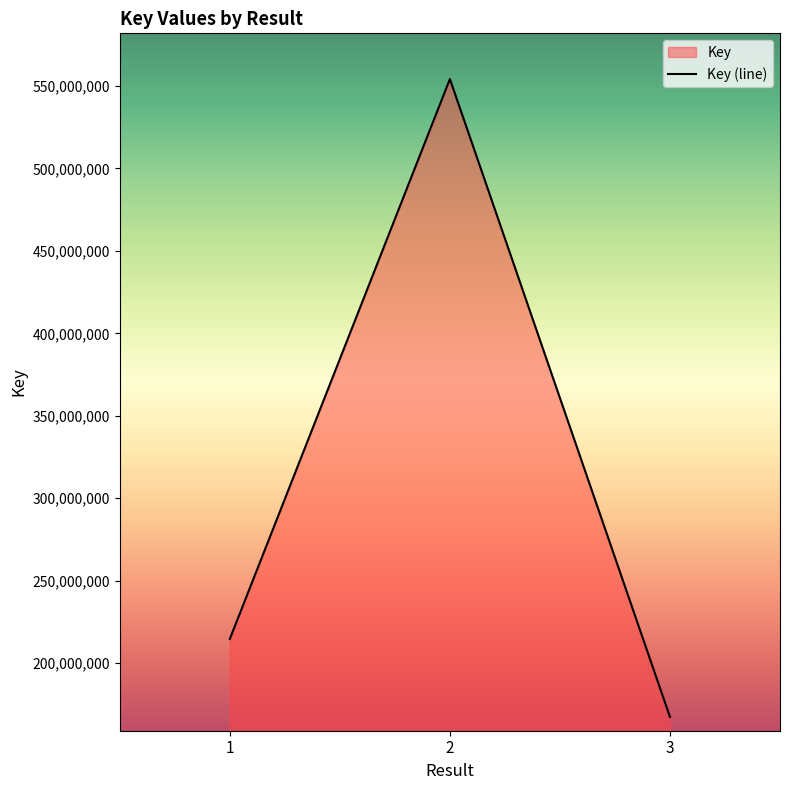

Which category has the highest value across all series?

2